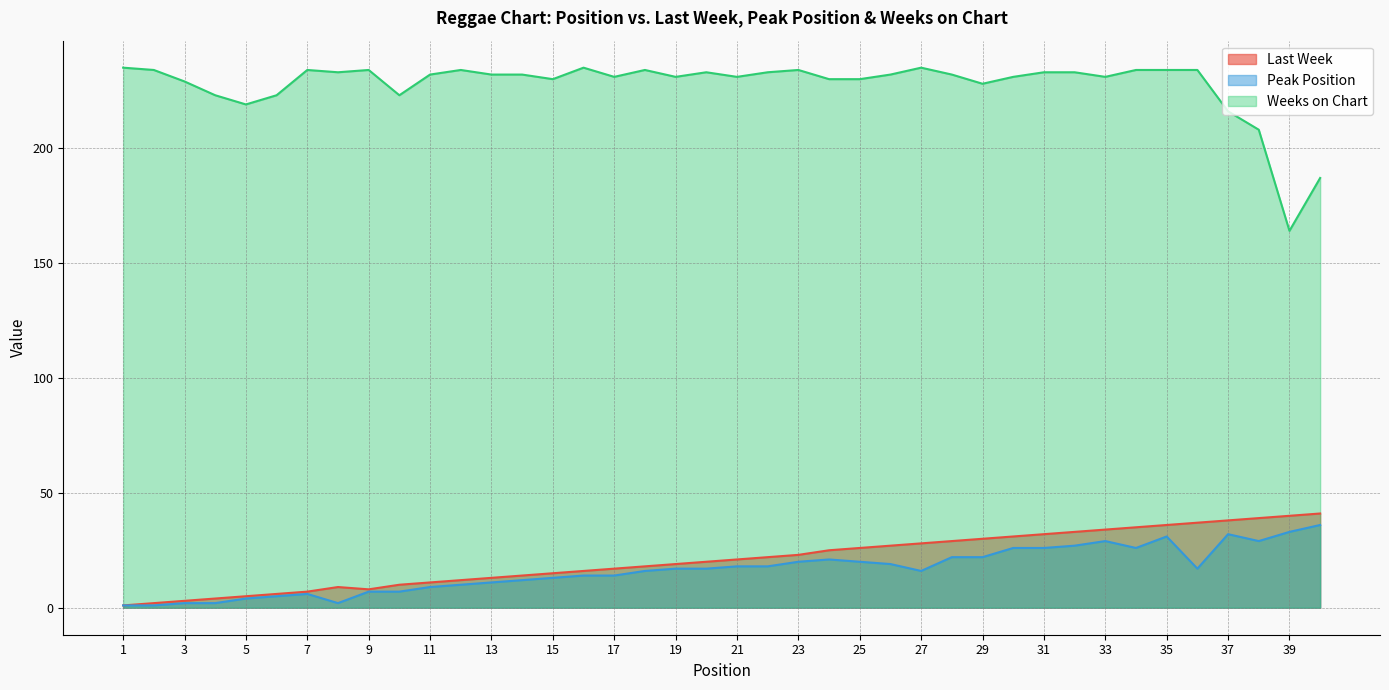

How many interior local valleys does the Last Week series have?

1